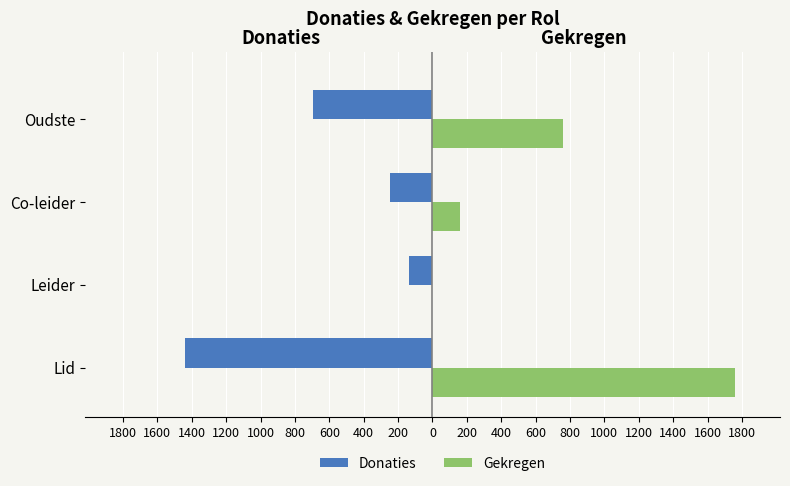

What are all the series names shown in the legend?

Donaties, Gekregen